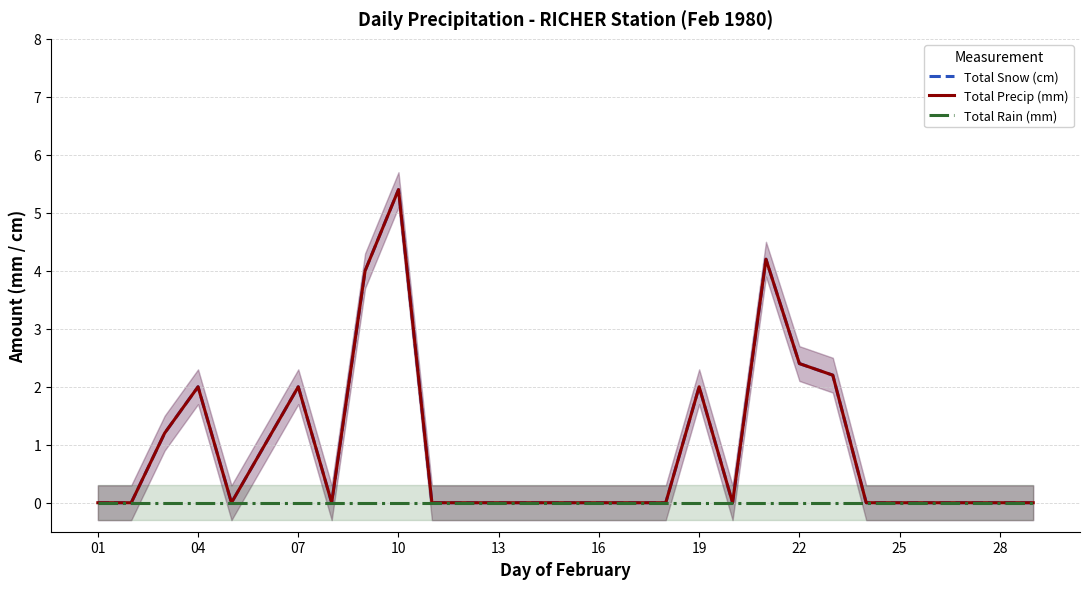

Is this an area chart (filled region under the line)?

No